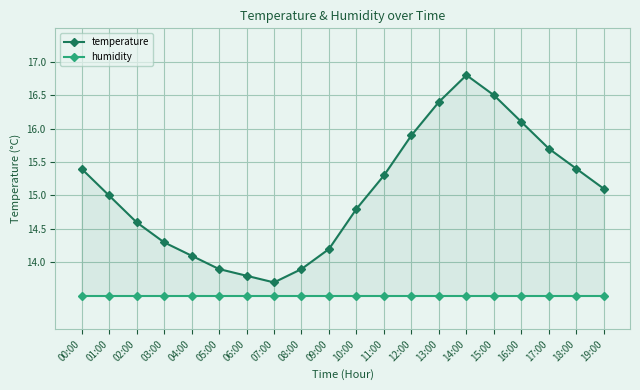

What position from the left is 10:00?

11